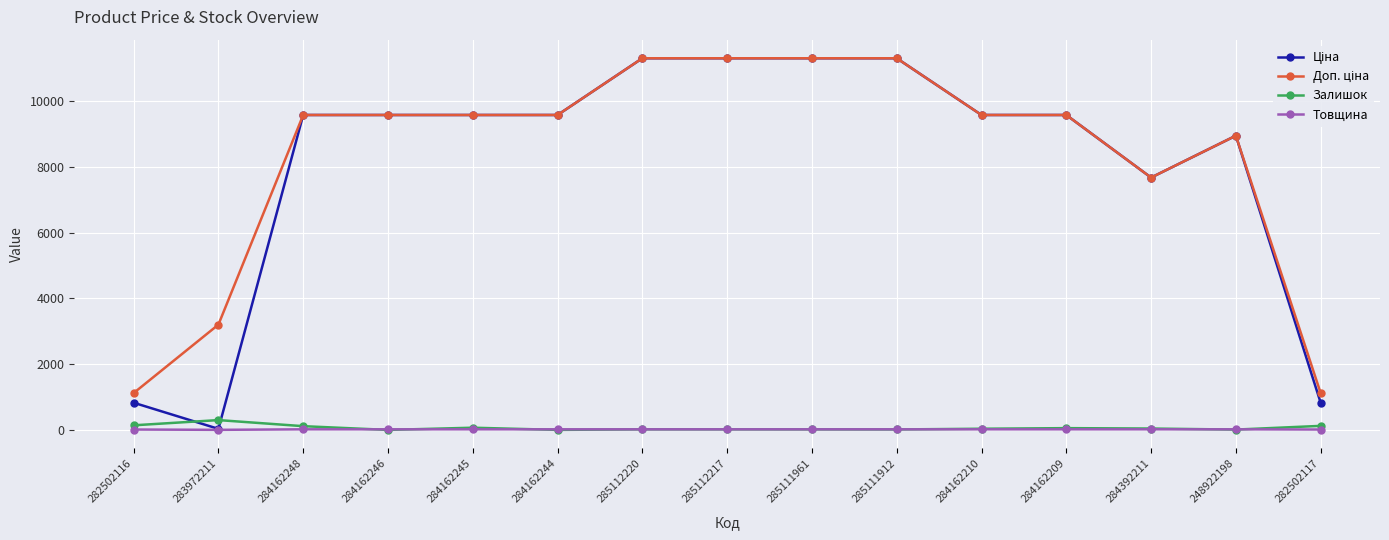

Does the chart have visible grid lines?

Yes